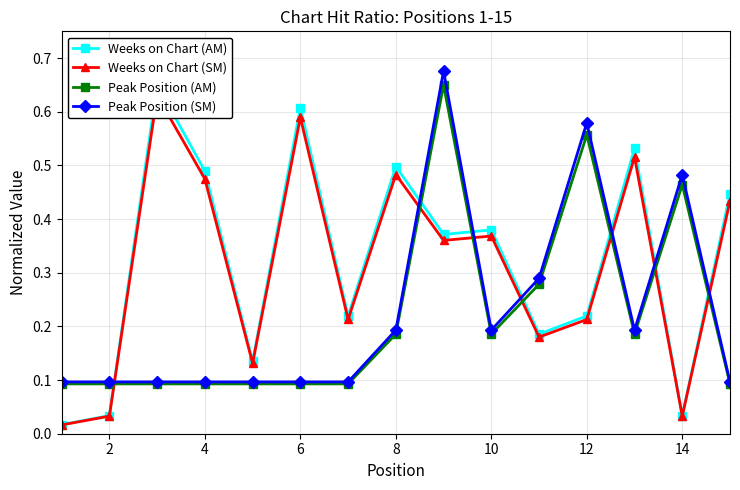

The value of Peak Position (SM) at 2 is 0.0. True or false?

False